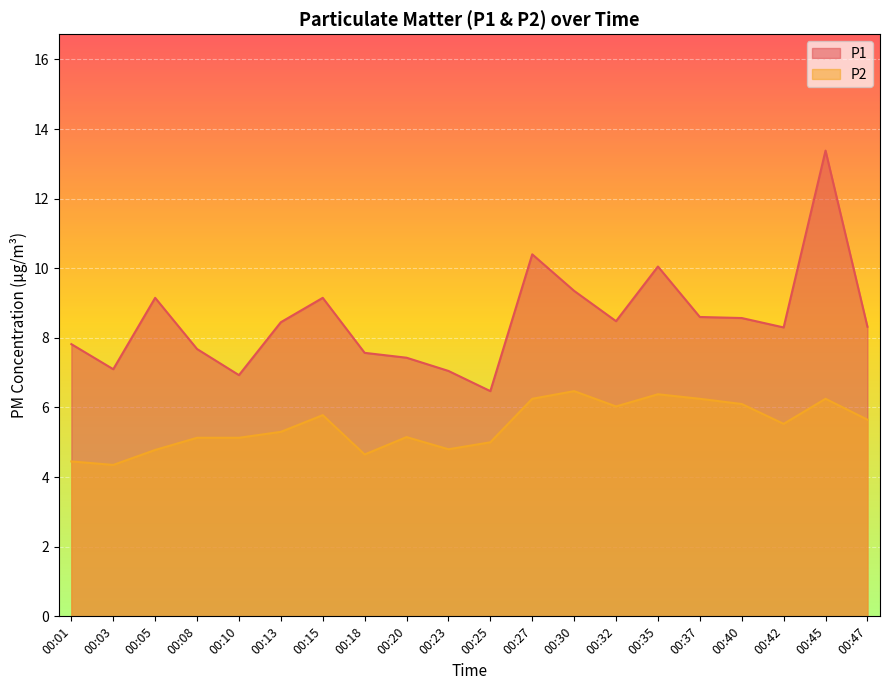

How many values in the P1 series are below 8?

8